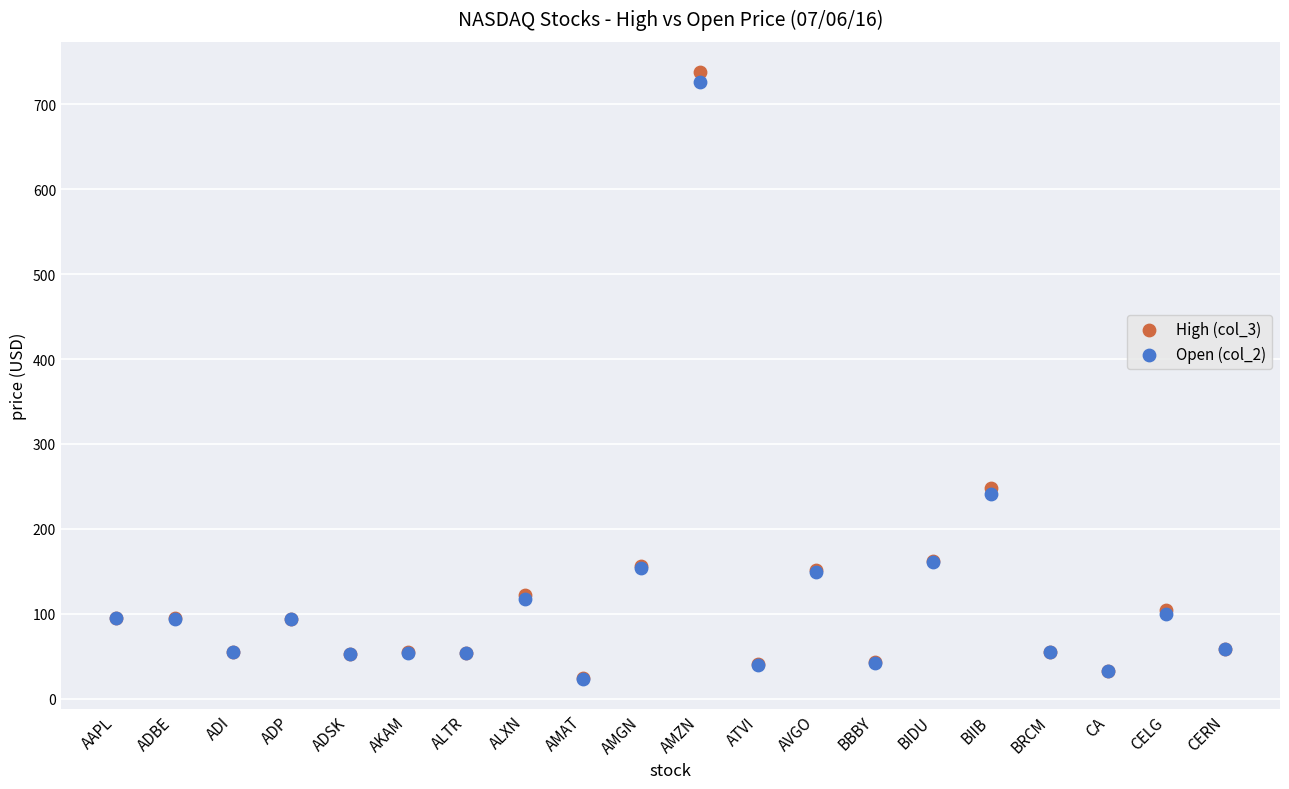

What are all the series names shown in the legend?

High (col_3), Open (col_2)